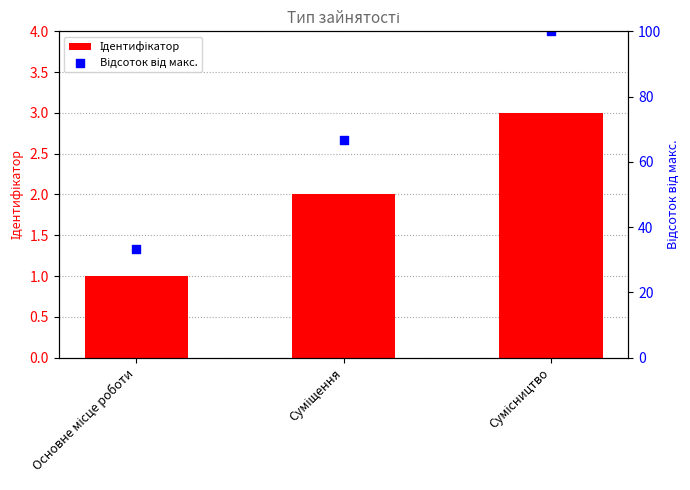

At how many categories does at least one series exceed 62?

2